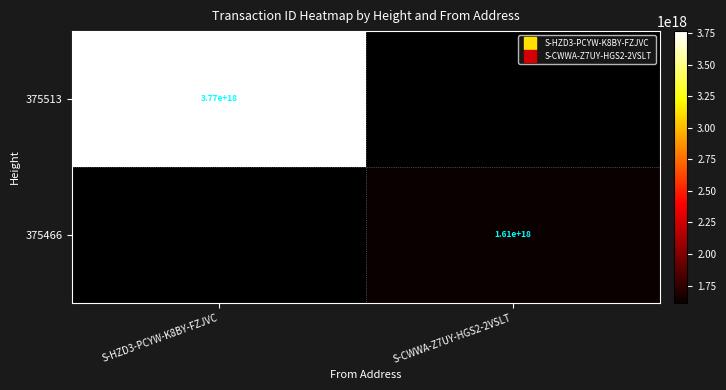

Rank the categories by 375513 value from lowest to highest.

S-HZD3-PCYW-K8BY-FZJVC, S-CWWA-Z7UY-HGS2-2VSLT